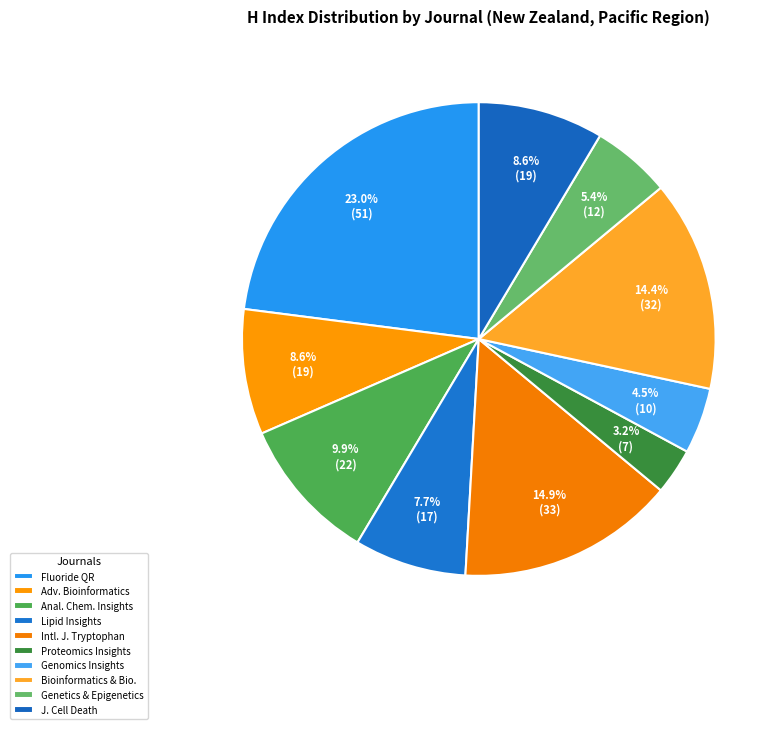

What percentage is the Genomics Insights slice, to the nearest percent?

5%